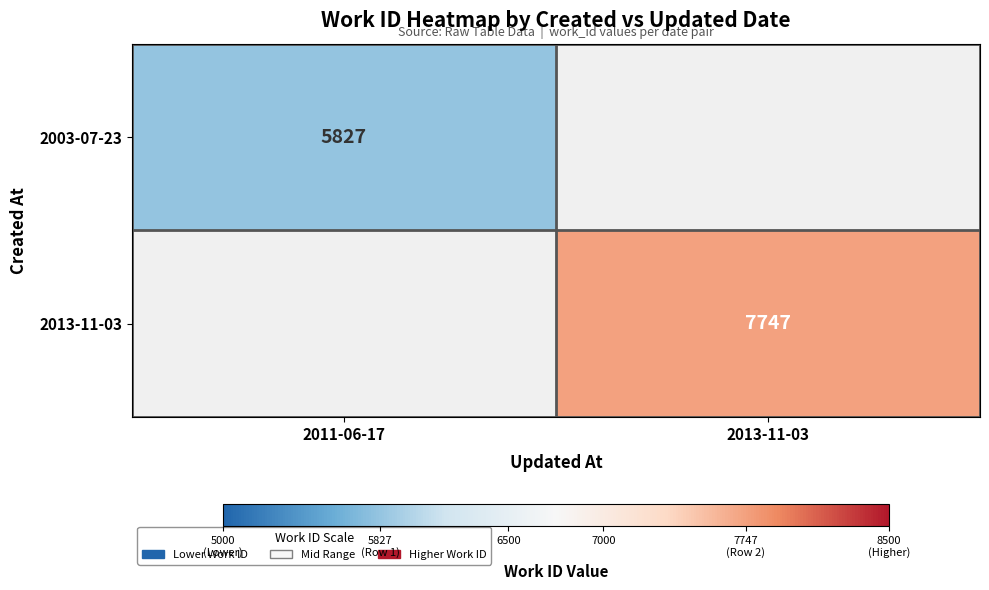

The value of 2013-11-03 at 2013-11-03 is 11341. True or false?

False